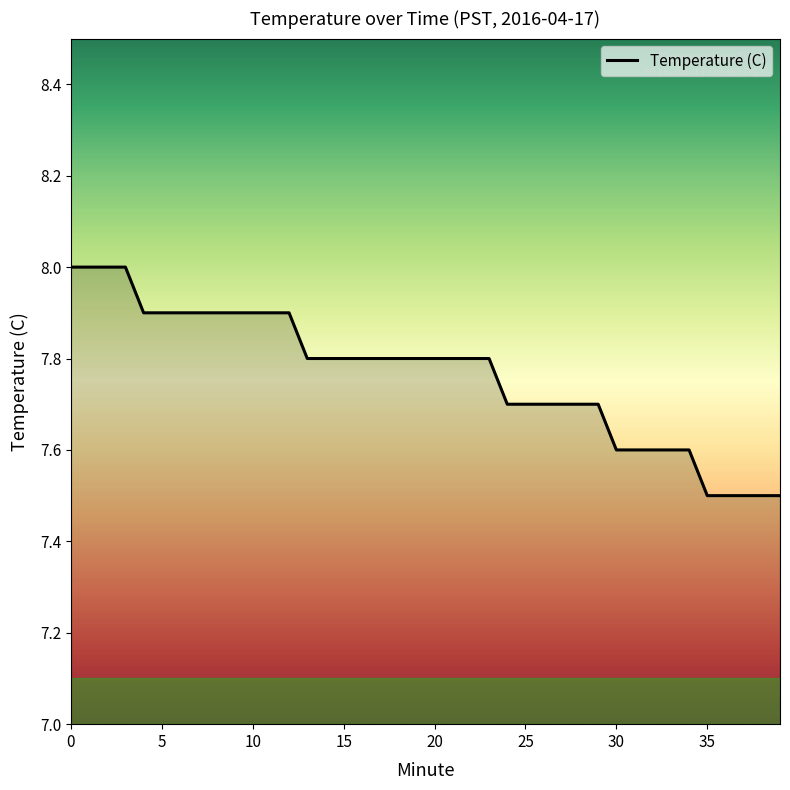

What is the minimum value shown in the chart?

7.5